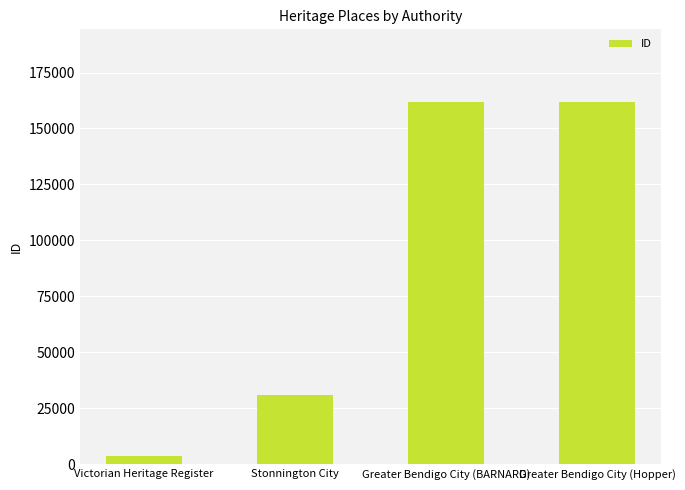

Approximately how many times larger is the value at Greater Bendigo City (BARNARD) compared to Victorian Heritage Register?

42.9